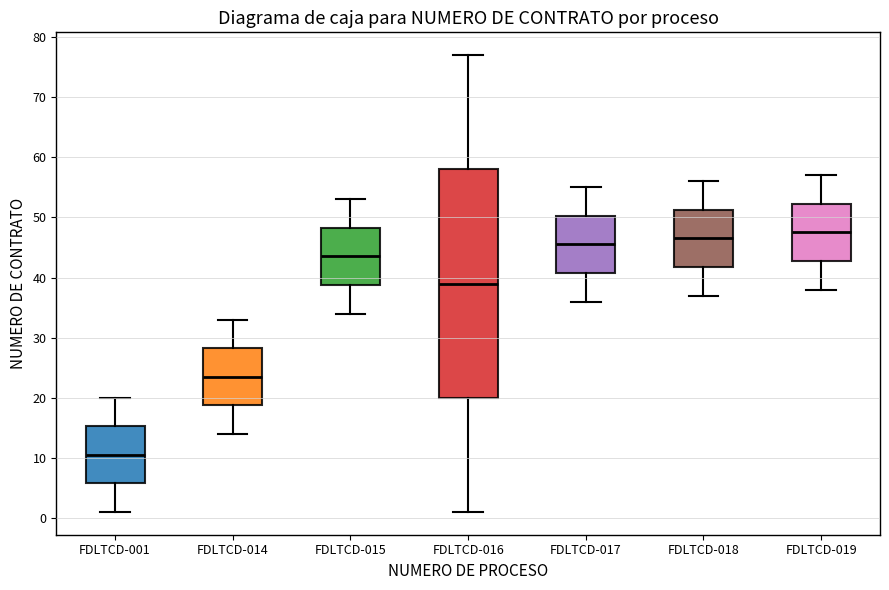

Reading left to right, read every box against the y-axis: the position of its median line, the range the box covers, and the ends of its whiskers. The values are not printed on the chart, so give them approximately, as read against the axis.

FDLTCD-001: median 11, box 6 to 15, whiskers 1 to 20
FDLTCD-014: median 24, box 19 to 28, whiskers 14 to 33
FDLTCD-015: median 44, box 39 to 48, whiskers 34 to 53
FDLTCD-016: median 39, box 20 to 58, whiskers 1 to 77
FDLTCD-017: median 46, box 41 to 50, whiskers 36 to 55
FDLTCD-018: median 47, box 42 to 51, whiskers 37 to 56
FDLTCD-019: median 48, box 43 to 52, whiskers 38 to 57